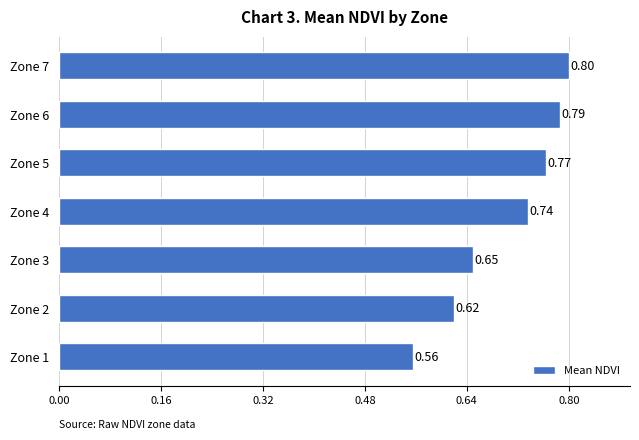

What is the sum of all values?

4.9